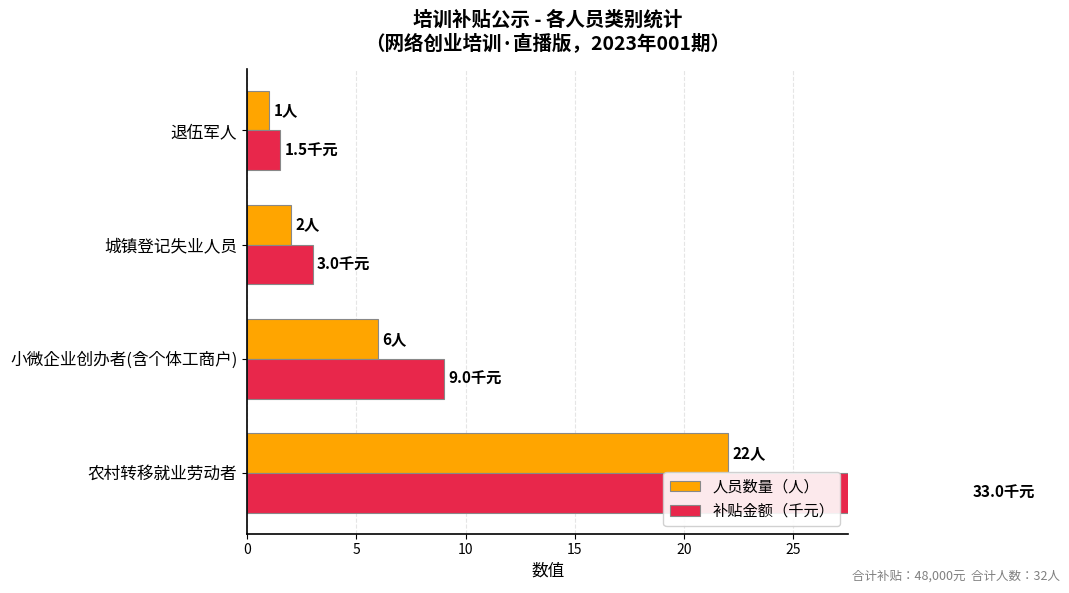

List the series in order of their peak value, lowest first.

人员数量（人）, 补贴金额（千元）